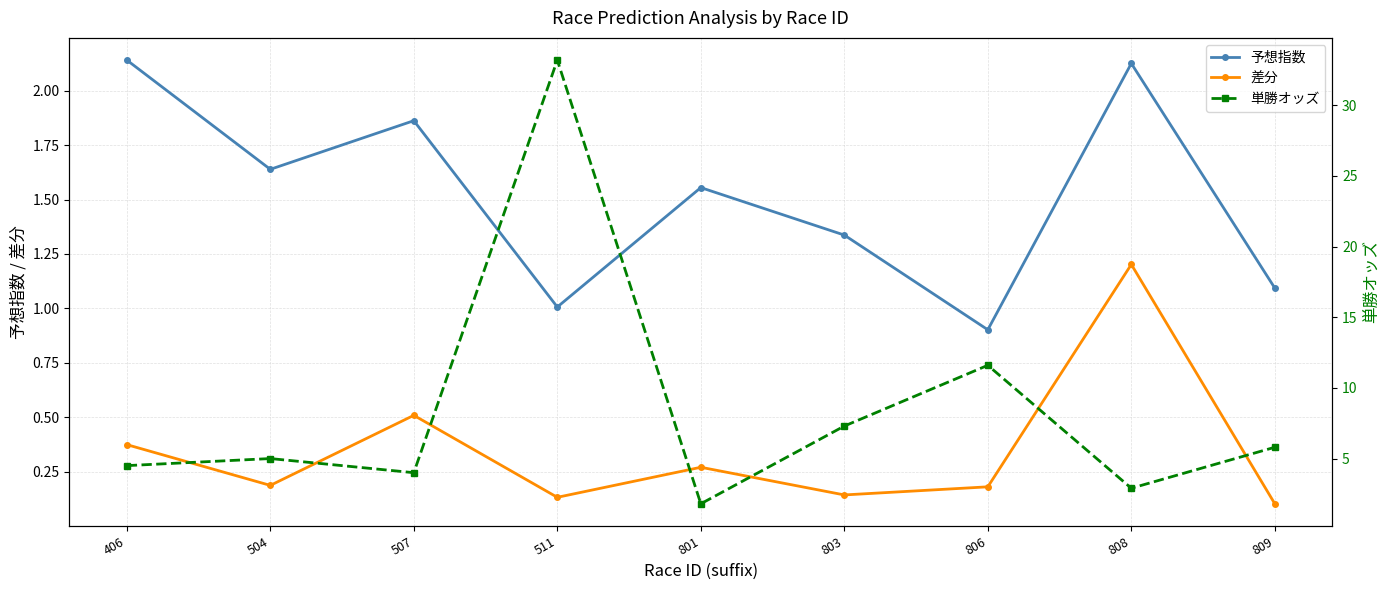

In 差分, how many points are lower than both neighbors (excluding endpoints)?

3